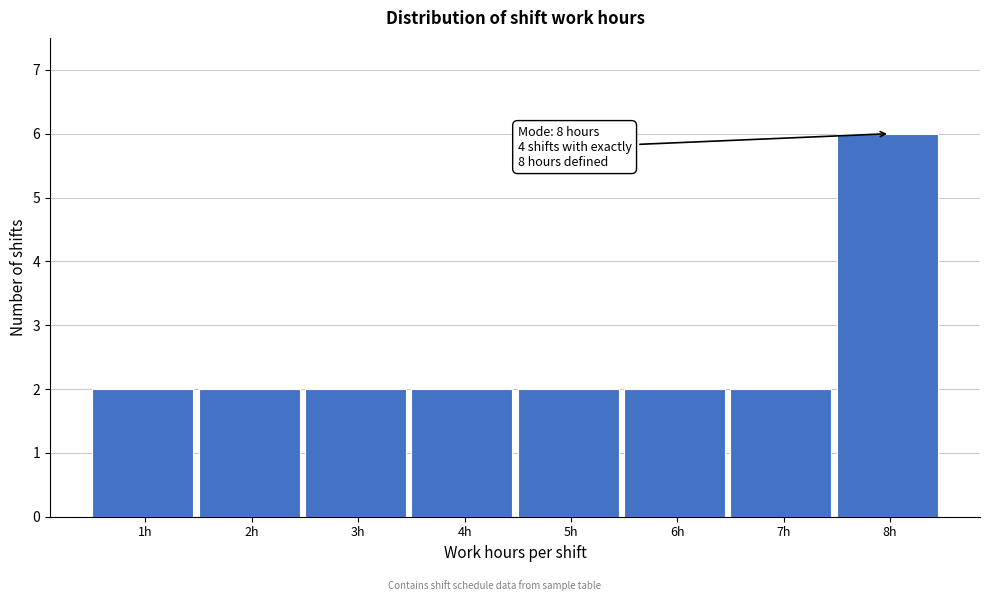

Over which range of the x-axis is the bar tallest?

7.5 to 8.5